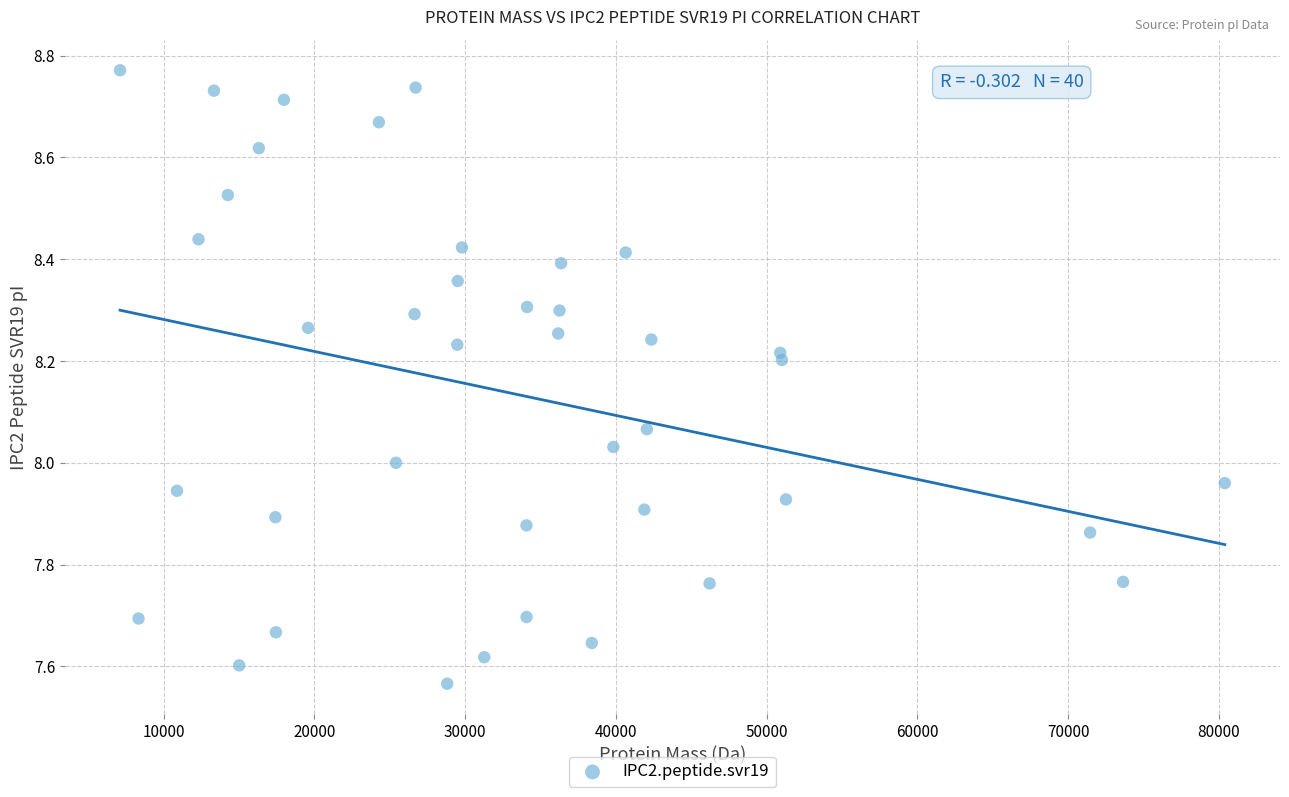

What is the range of Y values (max minus min)?

1.2